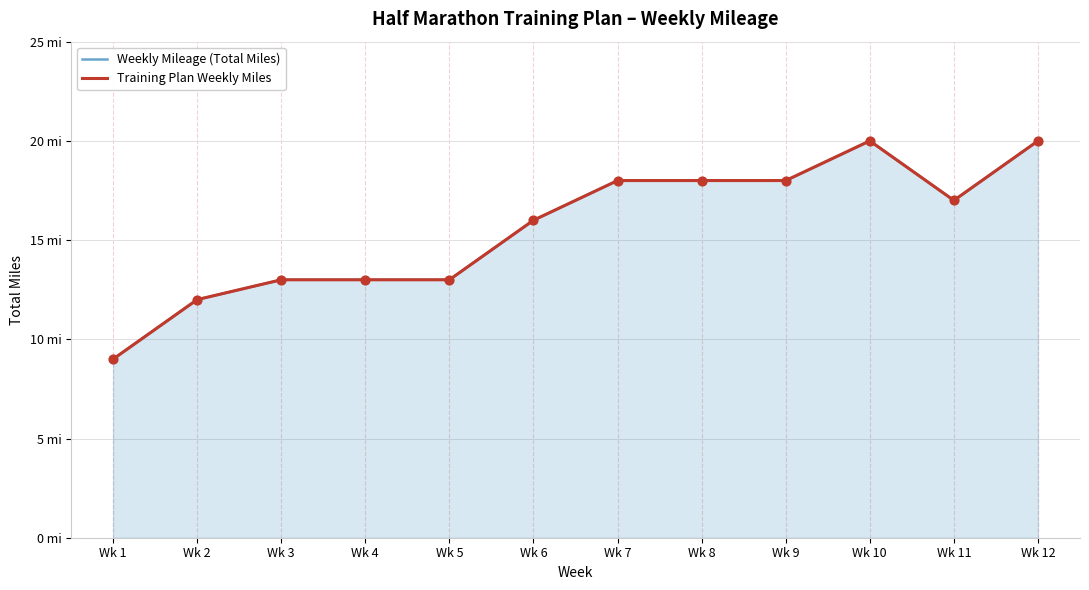

What is the total value across all series at Wk 1?

18